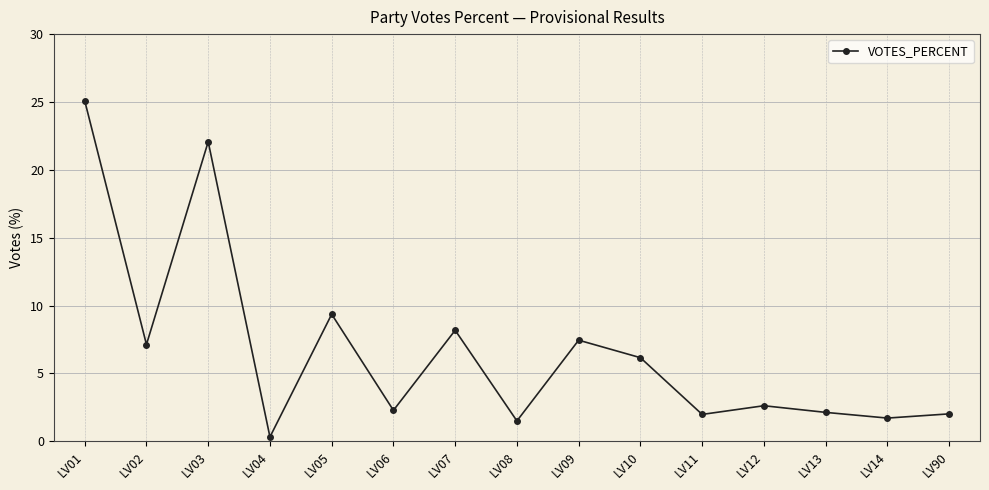

What is the value of the 7th point from the left?

8.2